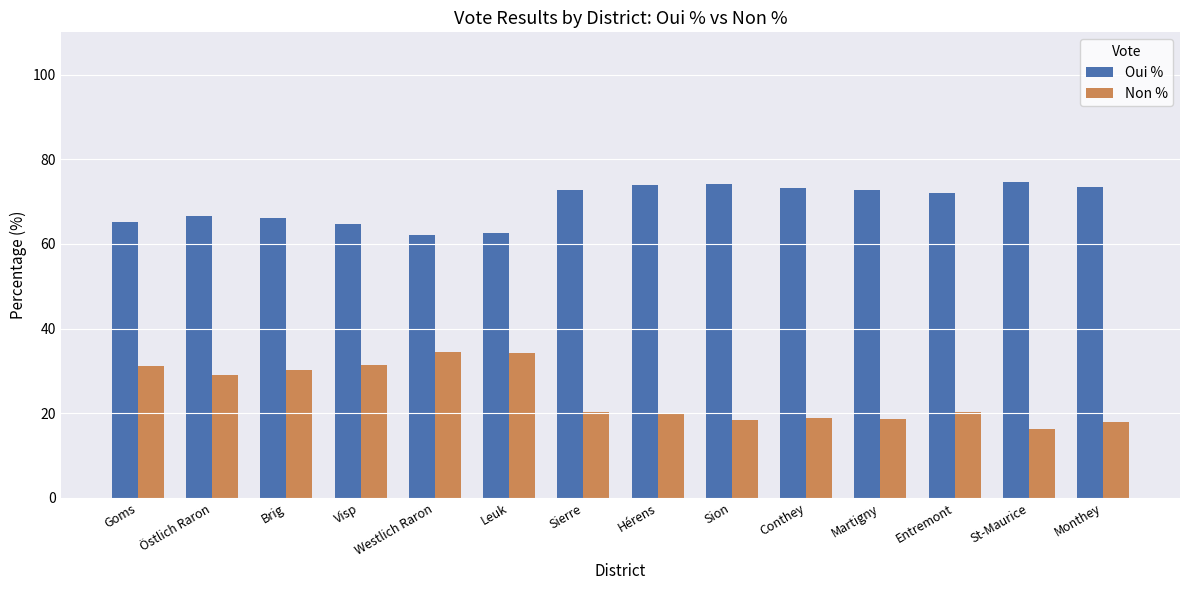

Is it true that Non % equals 24.5 at Sion?

False